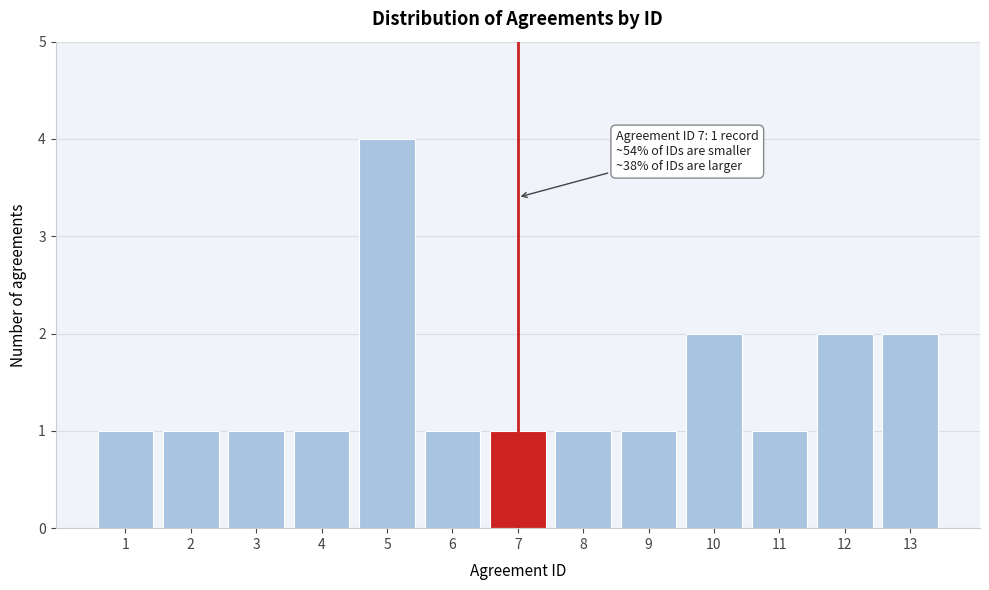

Reading left to right, transcribe all the data shown in this chart.

1	1	1	1	4	1	1	1	1	2	1	2	2